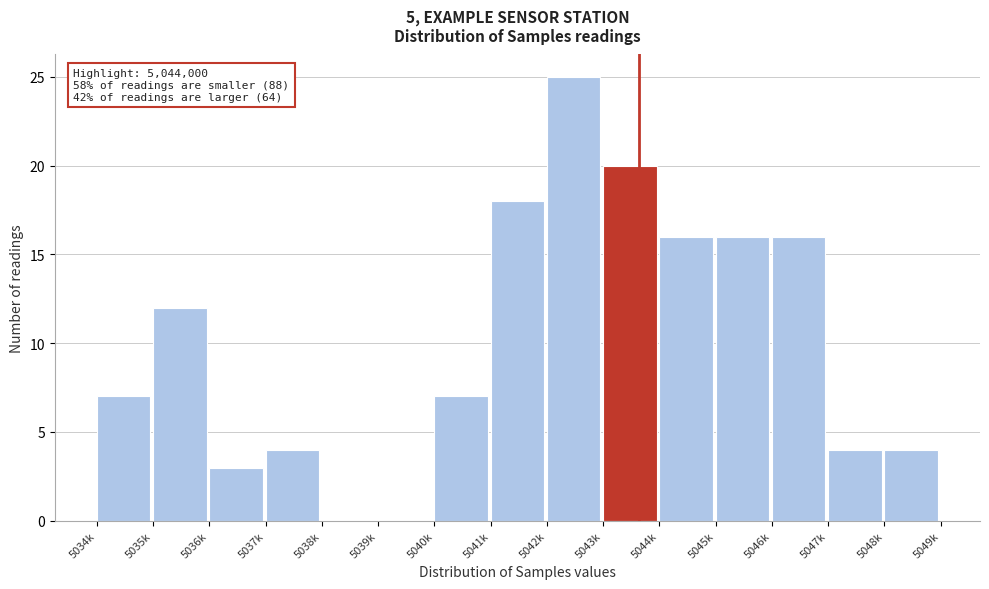

Reading left to right, extract all data points from this chart.

5034k=7	5035k=12	5036k=3	5037k=4	5038k=0	5039k=0	5040k=7	5041k=18	5042k=25	5043k=20	5044k=16	5045k=16	5046k=16	5047k=4	5048k=4